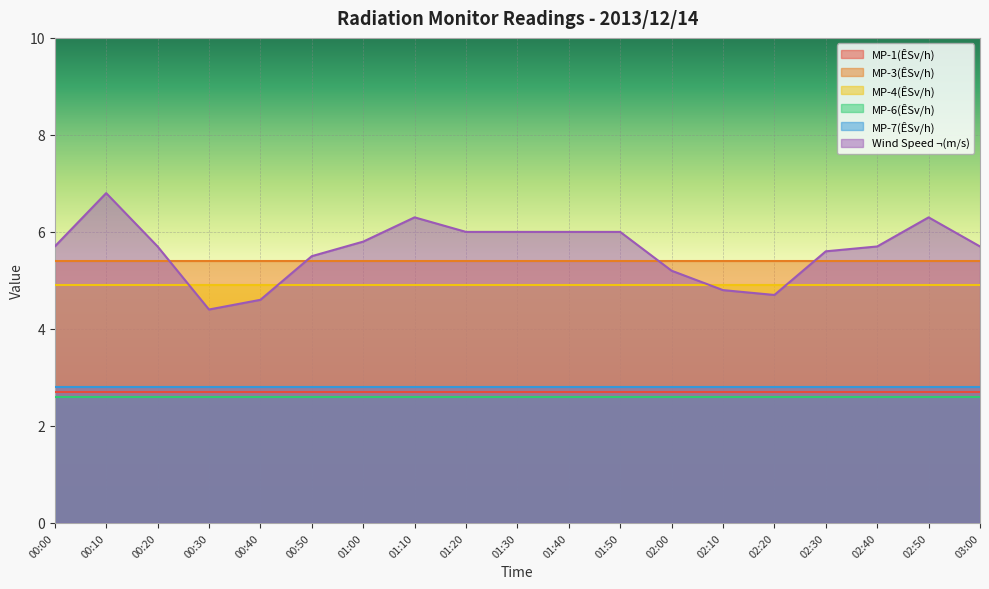

What is the maximum value for MP-7(ÊSv/h)?

2.8